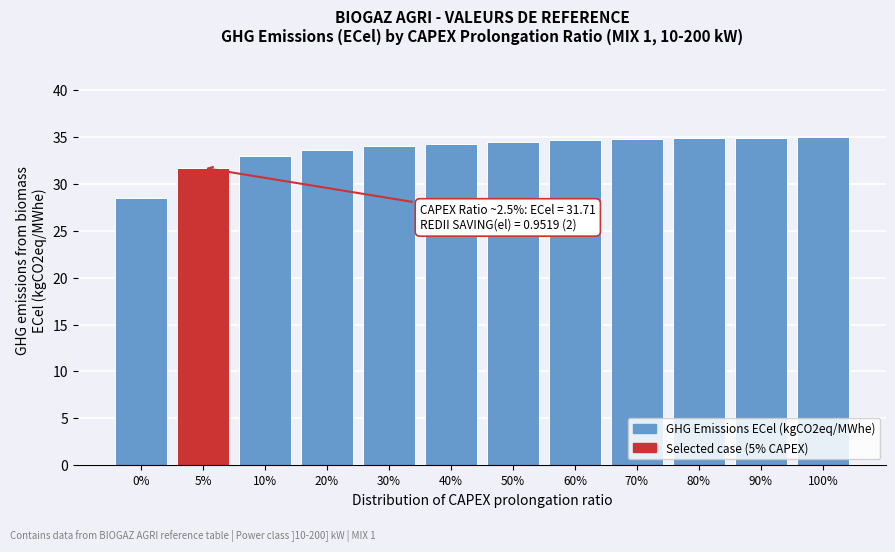

What is the sum of all values?

403.6